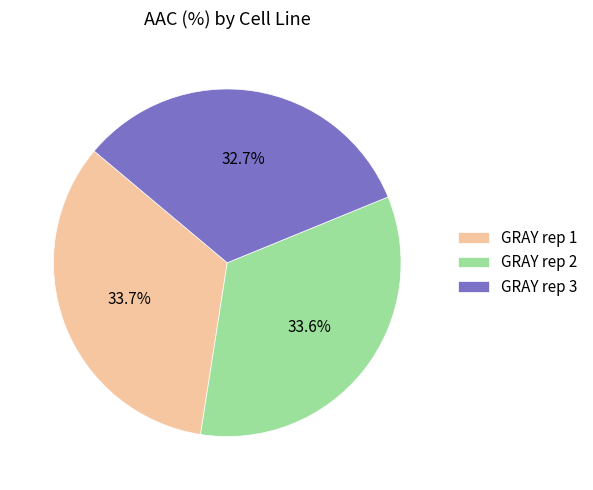

Which category has the smallest portion of the pie?

GRAY rep 3